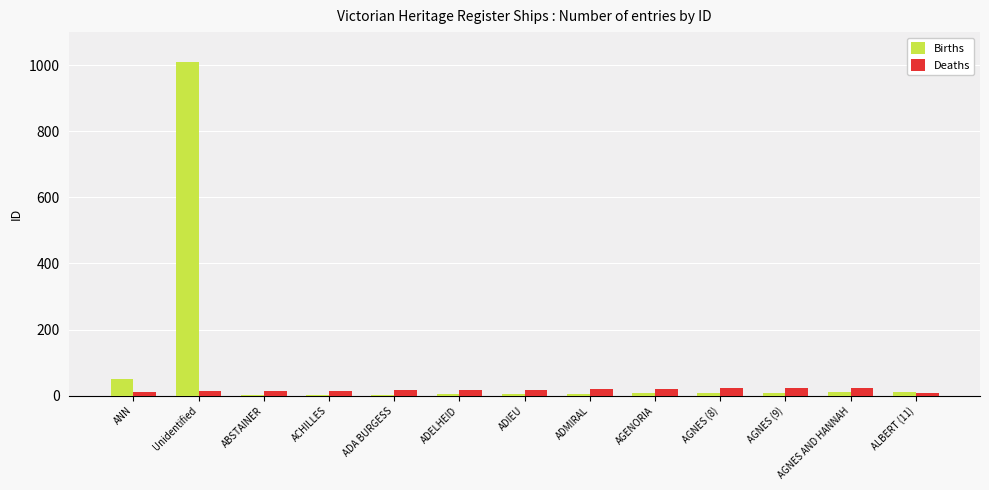

Is the value of Births at Unidentified greater than the value of Deaths at ADIEU?

Yes